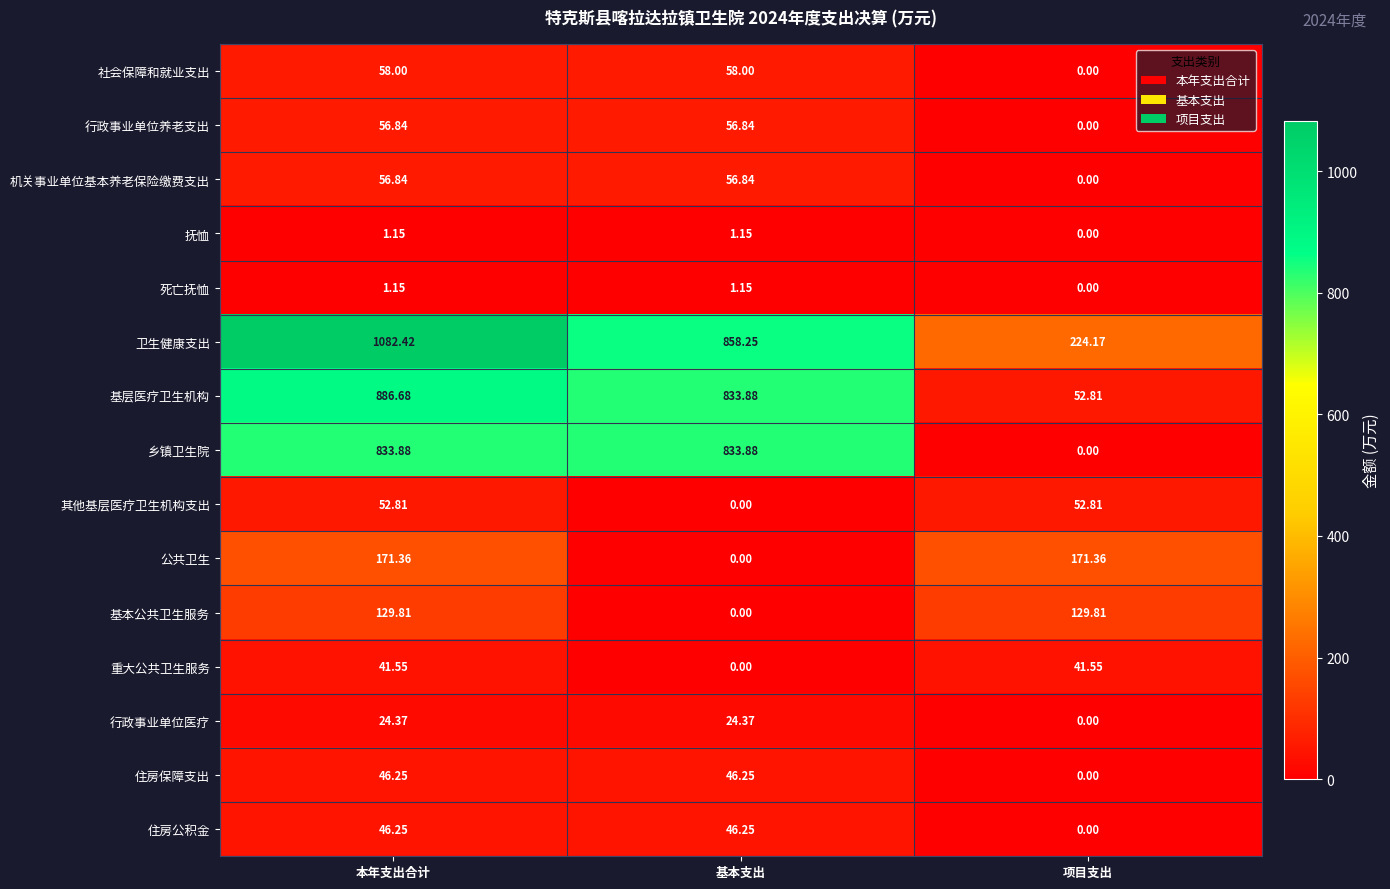

What is the total value across all series at 基本支出?

2816.9